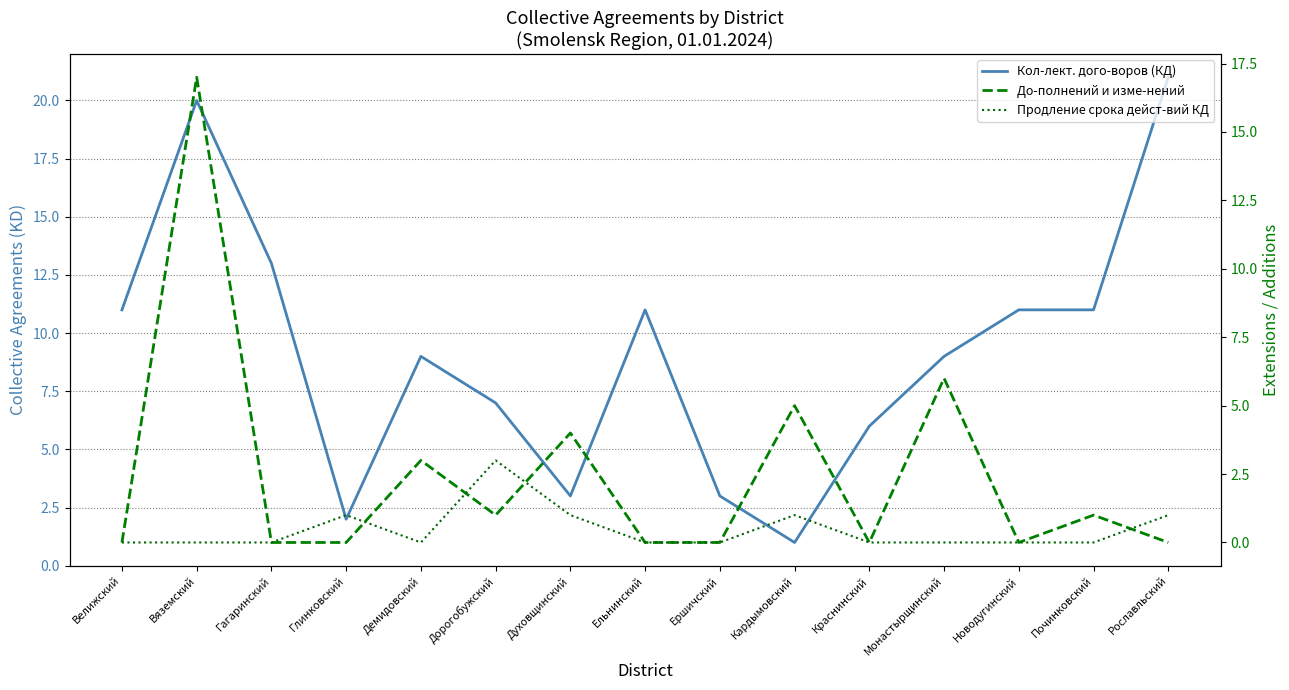

How many data points in Кол-лект. дого-воров (КД) are less than 9?

6